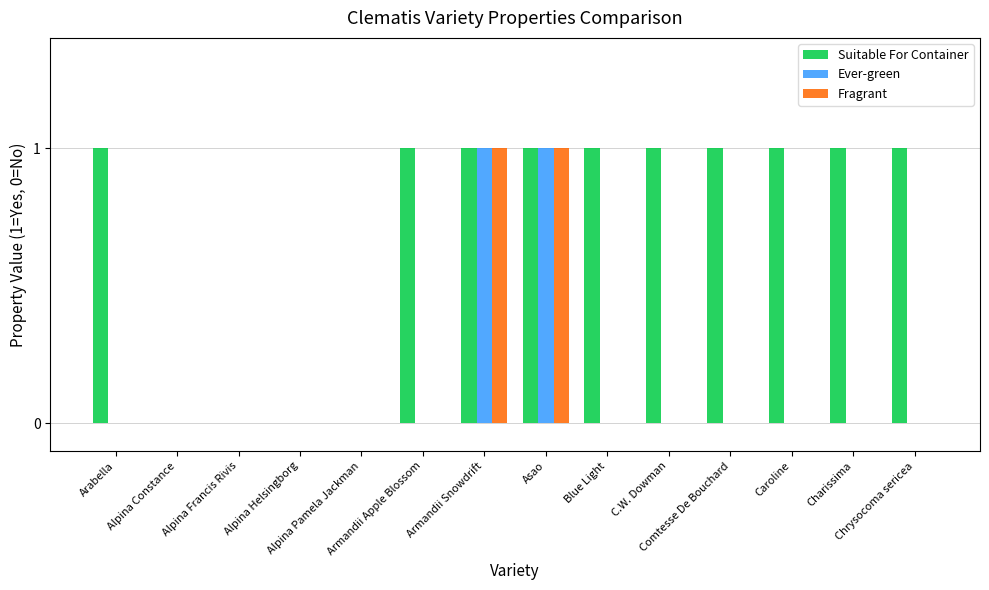

Which series has the largest total across all categories?

Suitable For Container